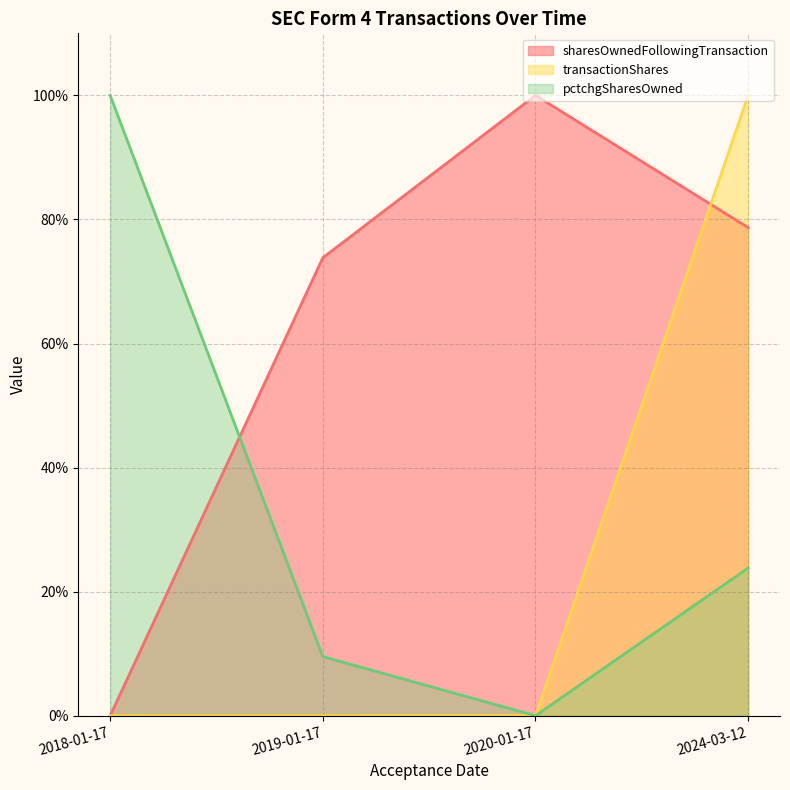

What is the label of the 4th point from the left?

2024-03-12